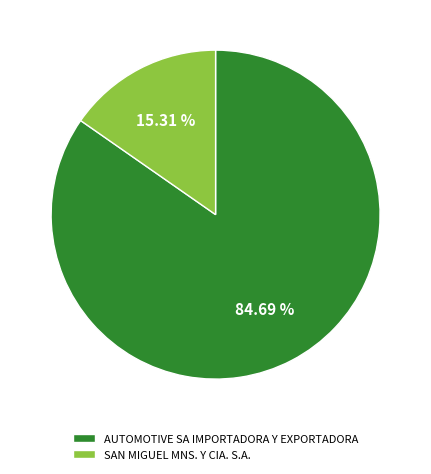

Which has a higher value, AUTOMOTIVE SA IMPORTADORA Y EXPORTADORA or SAN MIGUEL MNS. Y CIA. S.A.?

AUTOMOTIVE SA IMPORTADORA Y EXPORTADORA